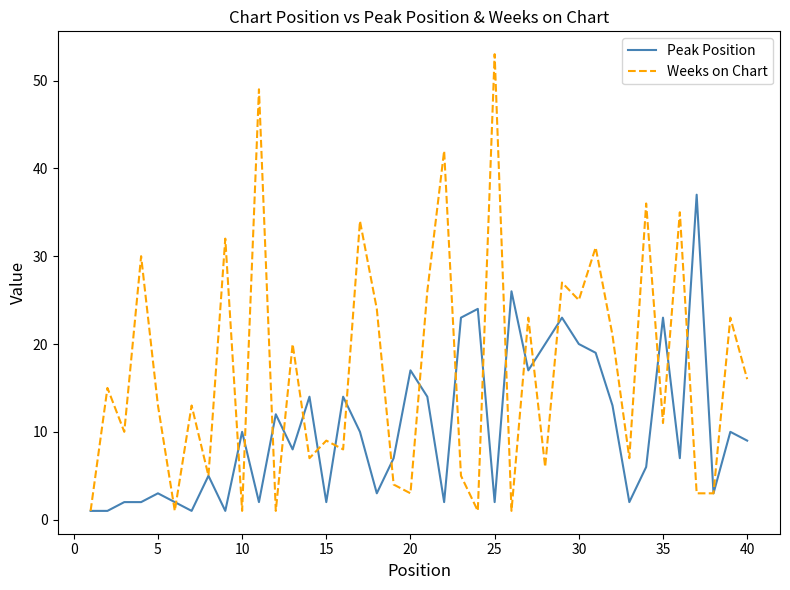

Rank the series by their average value, from highest to lowest.

Weeks on Chart, Peak Position